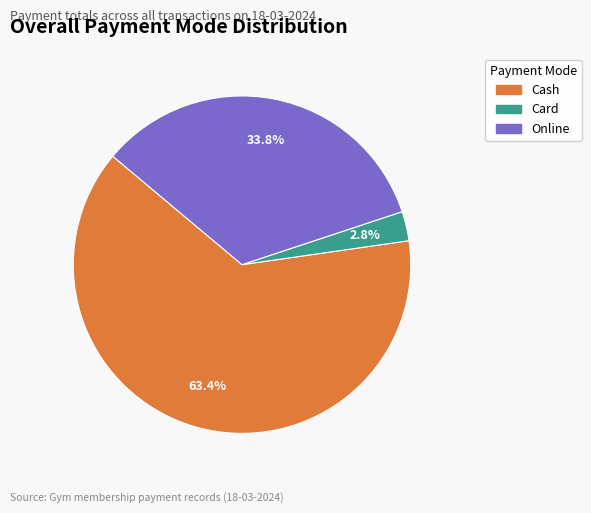

Is there a majority slice in this chart?

Yes